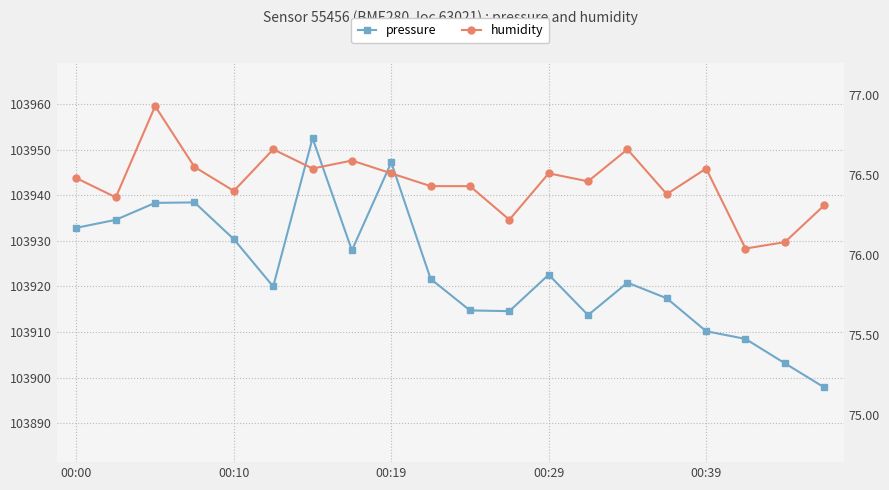

How many values in the pressure series are below 103921?

10